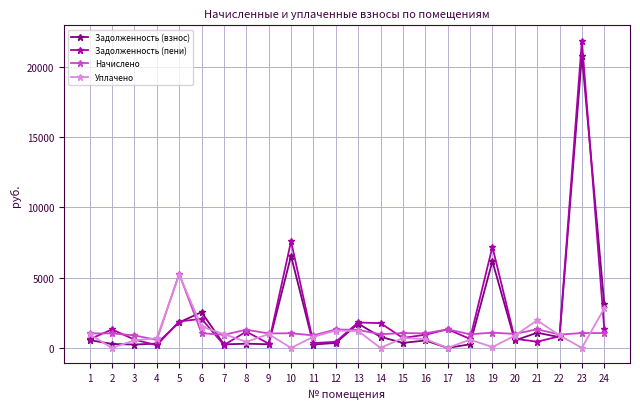

The value of Начислено at 14 is 969.6. True or false?

True